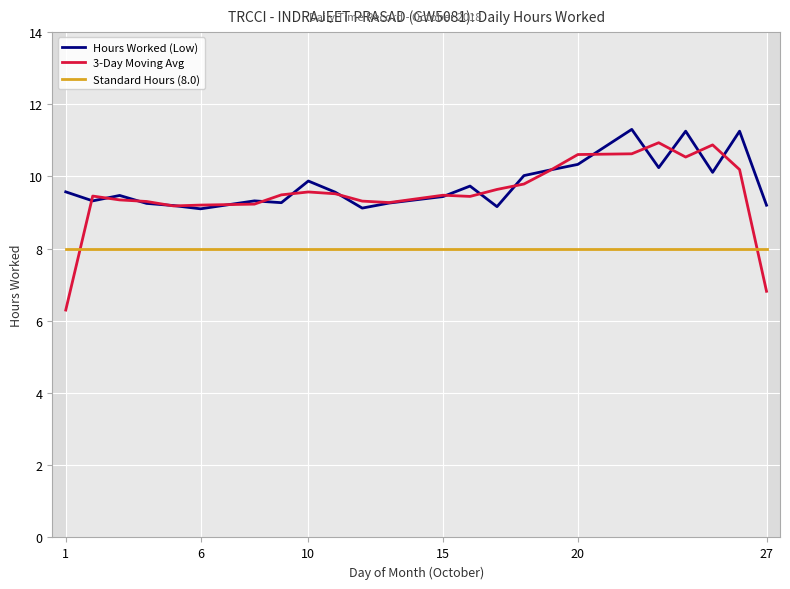

True or false: Hours Worked (Low) and Standard Hours (8.0) cross at least once.

False